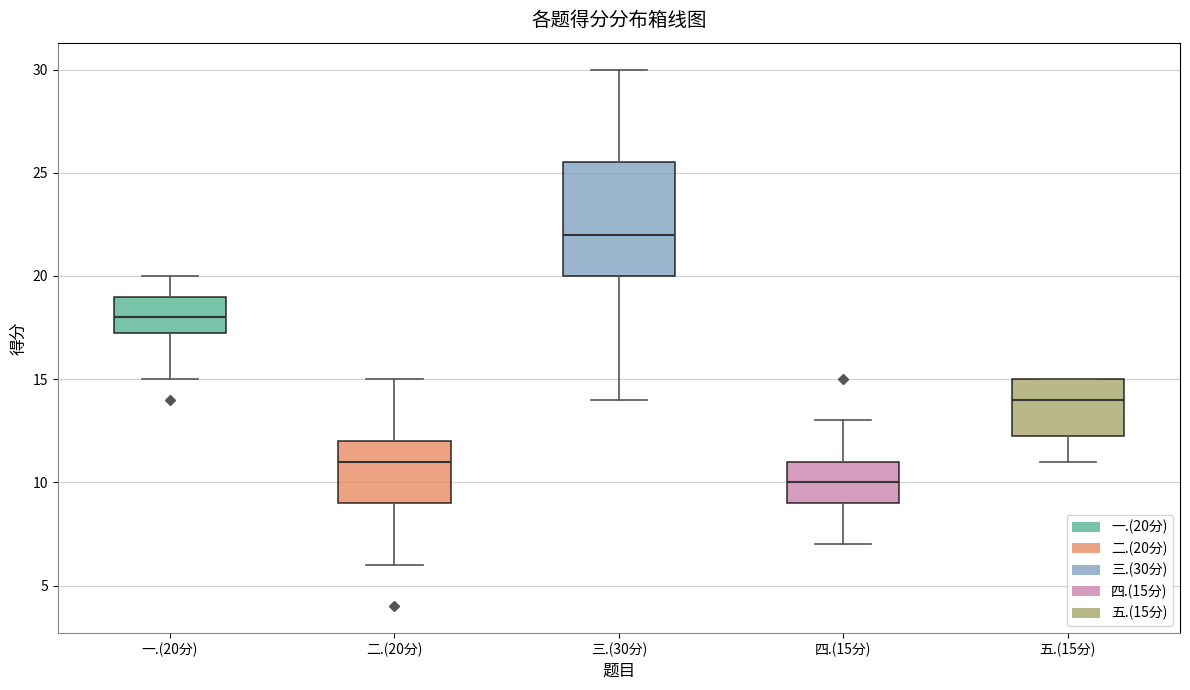

Where does the upper whisker of the box for 一.(20分) end on the y-axis? The values are not printed on the chart, so give them approximately, as read against the axis.

20.0